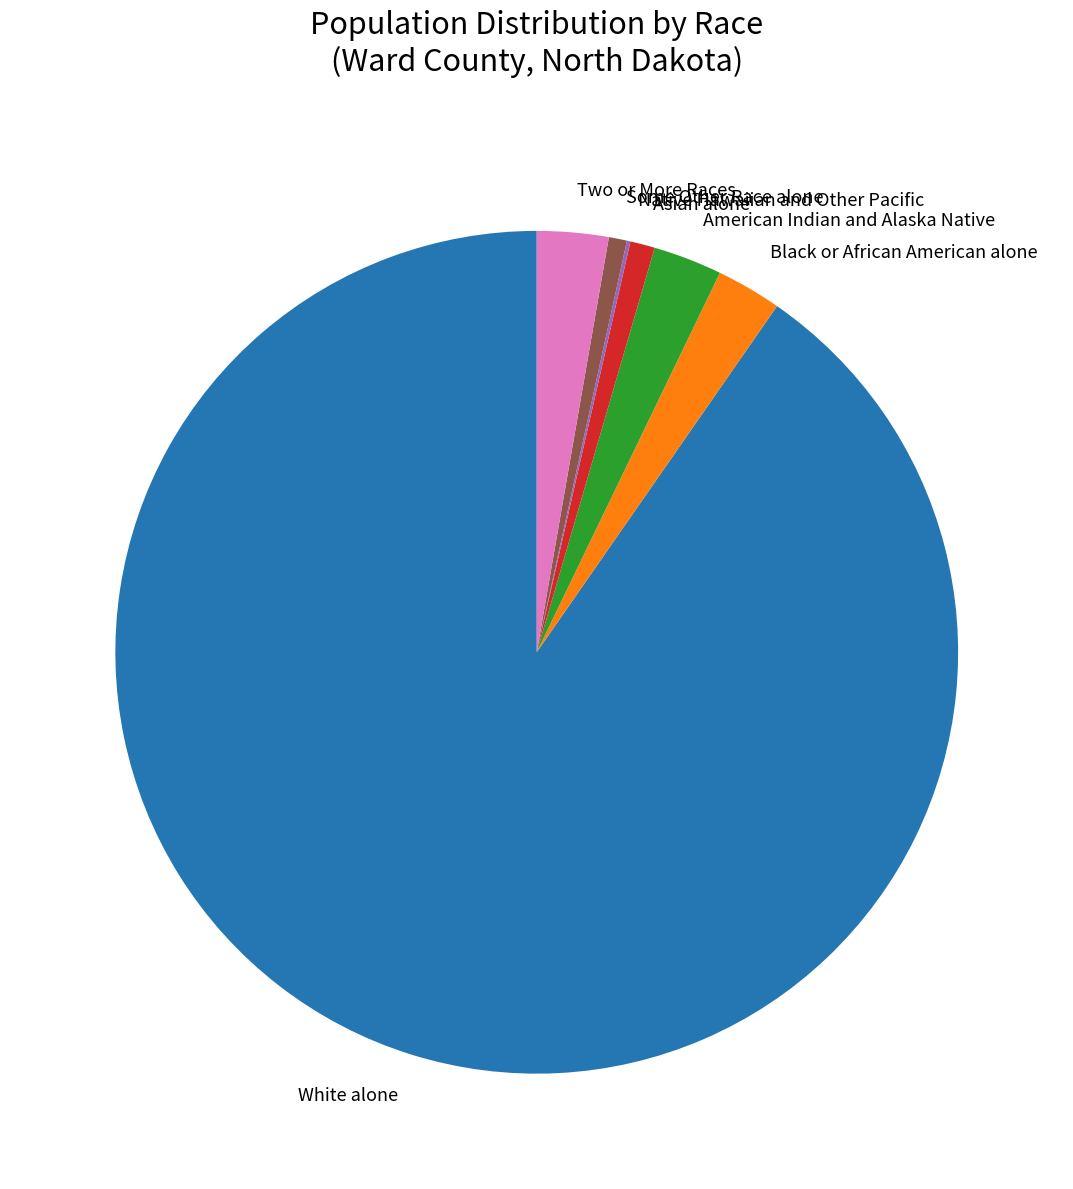

Is there any slice that represents more than half of the pie?

Yes